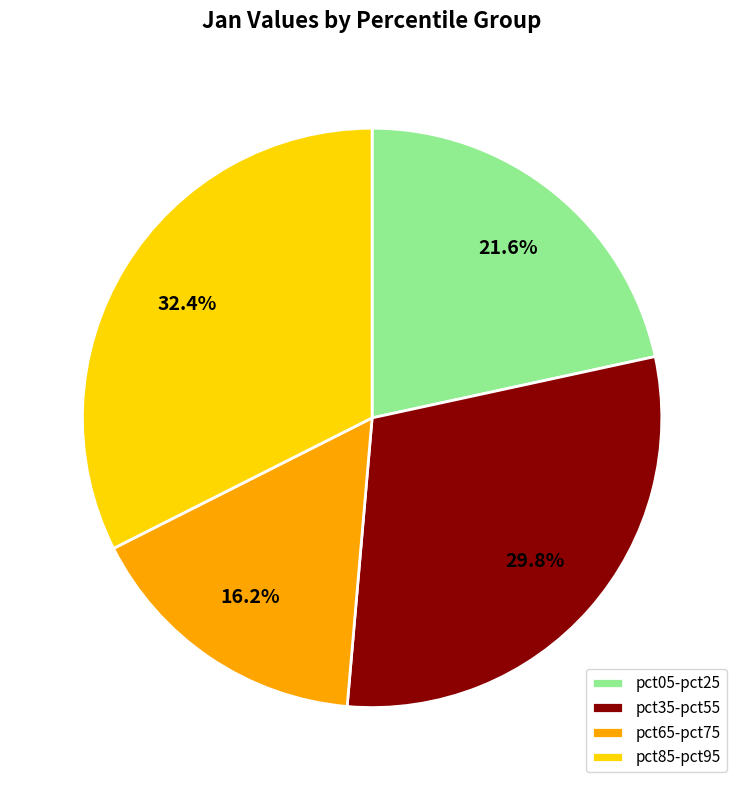

To the nearest percent, what is the difference between the largest and smallest slice percentages?

16%